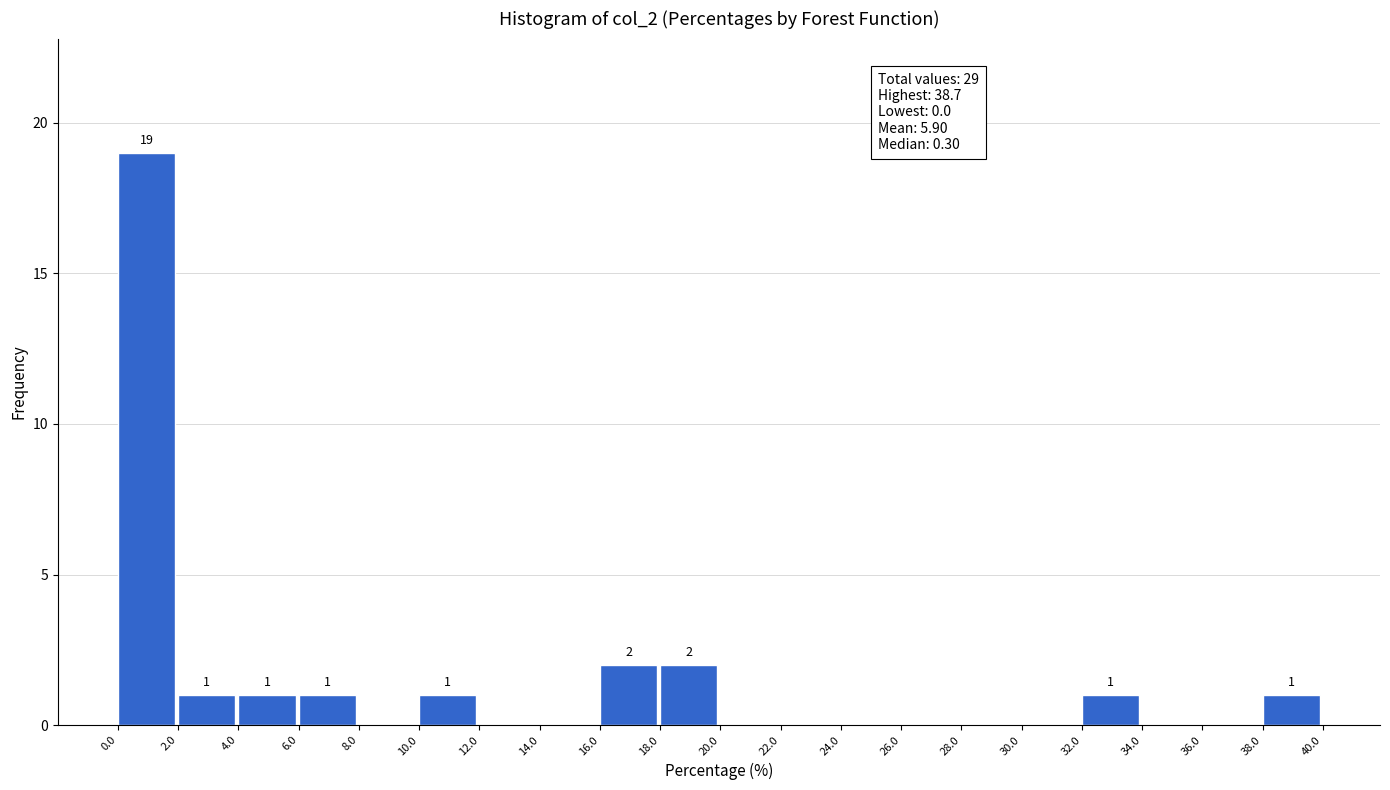

Over which range of the x-axis is the bar tallest?

0.0 to 2.0